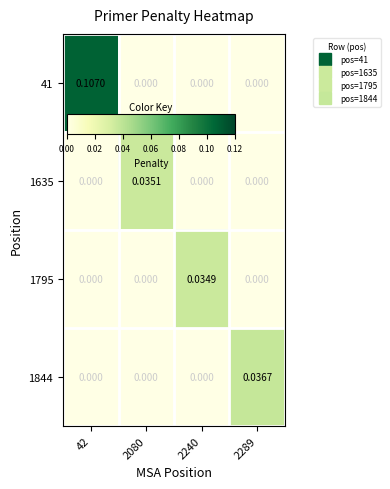

Is the value of 1844 at 2289 greater than the value of 41 at 2289?

Yes